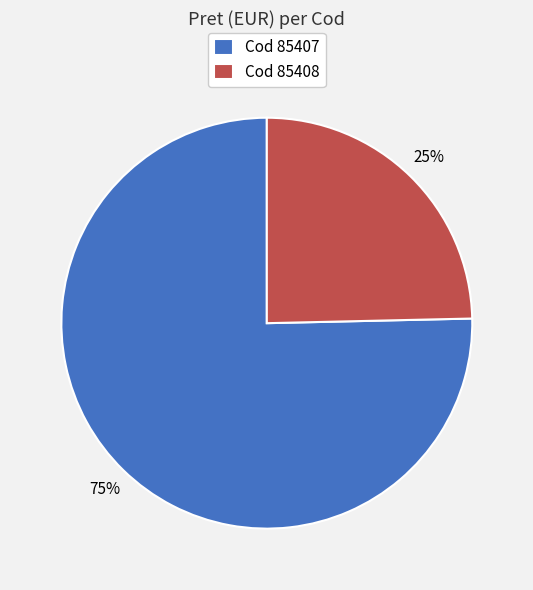

Count the number of slices in the pie.

2